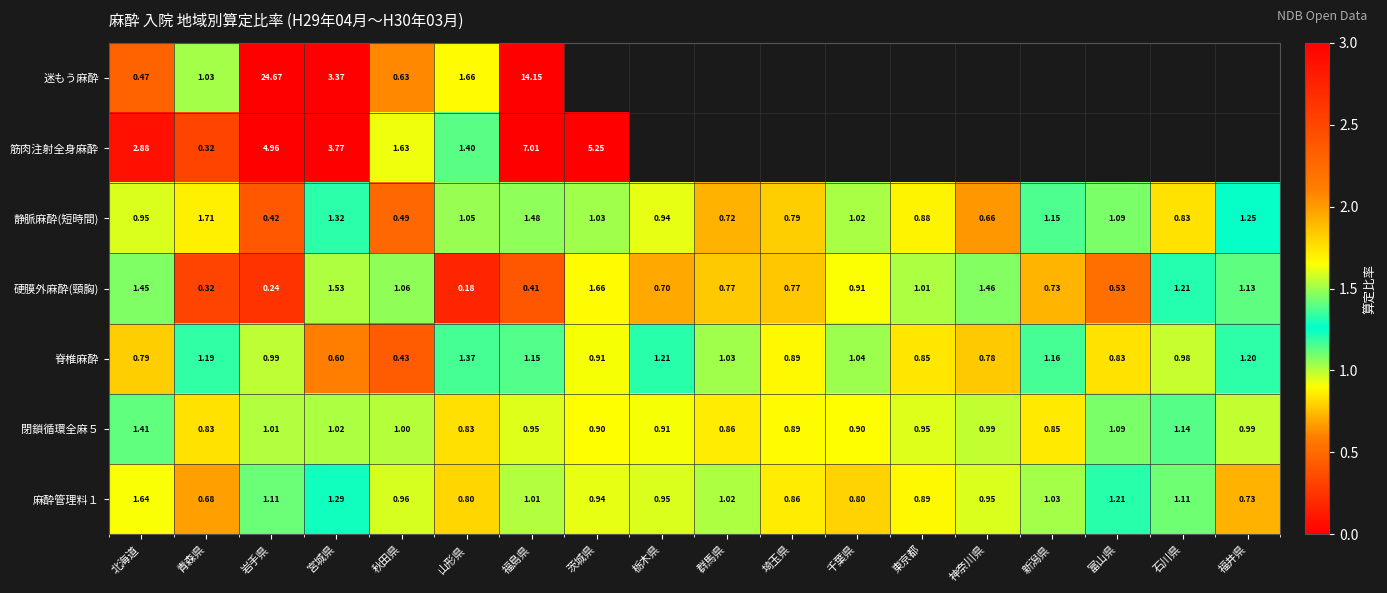

What is the highest value of the 閉鎖循環全麻５ series?

1.4